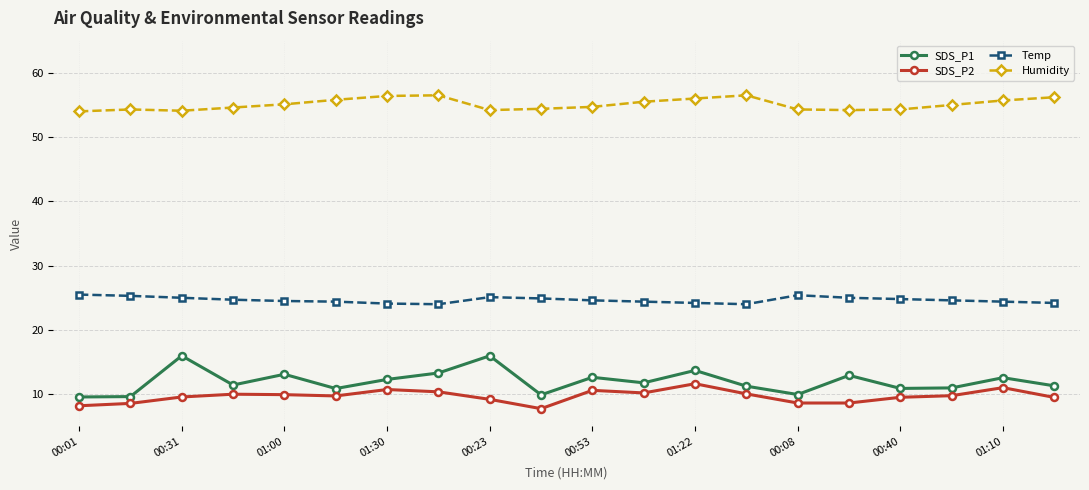

In Humidity, how many points are lower than both neighbors (excluding endpoints)?

3